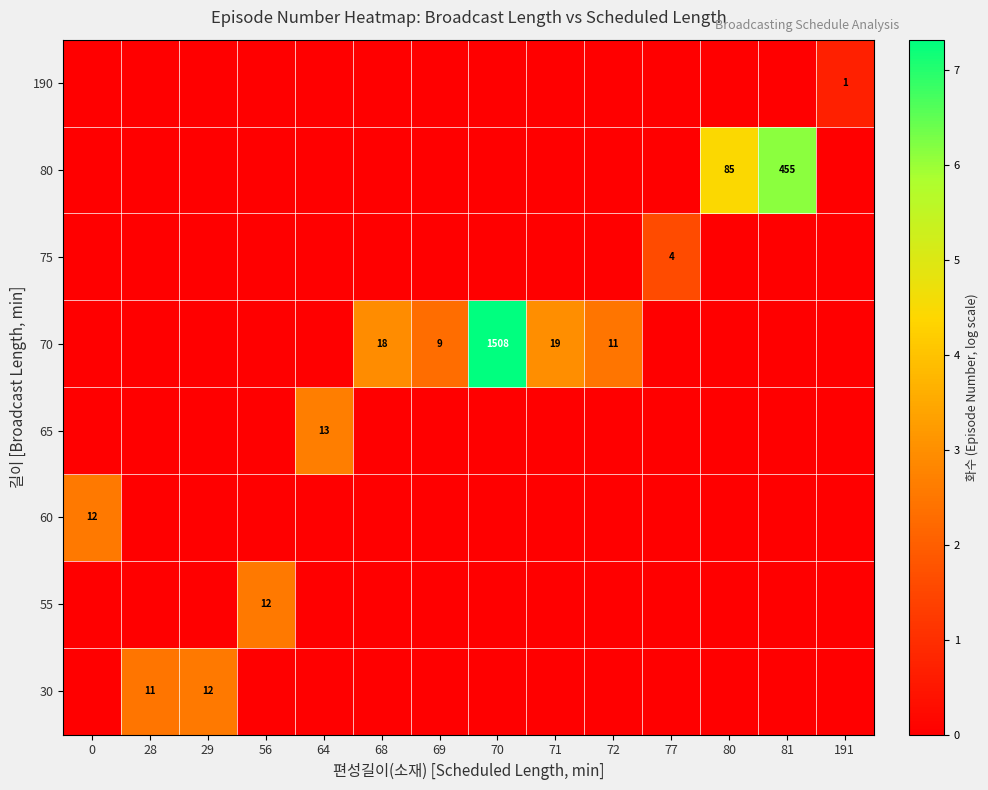

The value of 75 at 77 is 6. True or false?

False